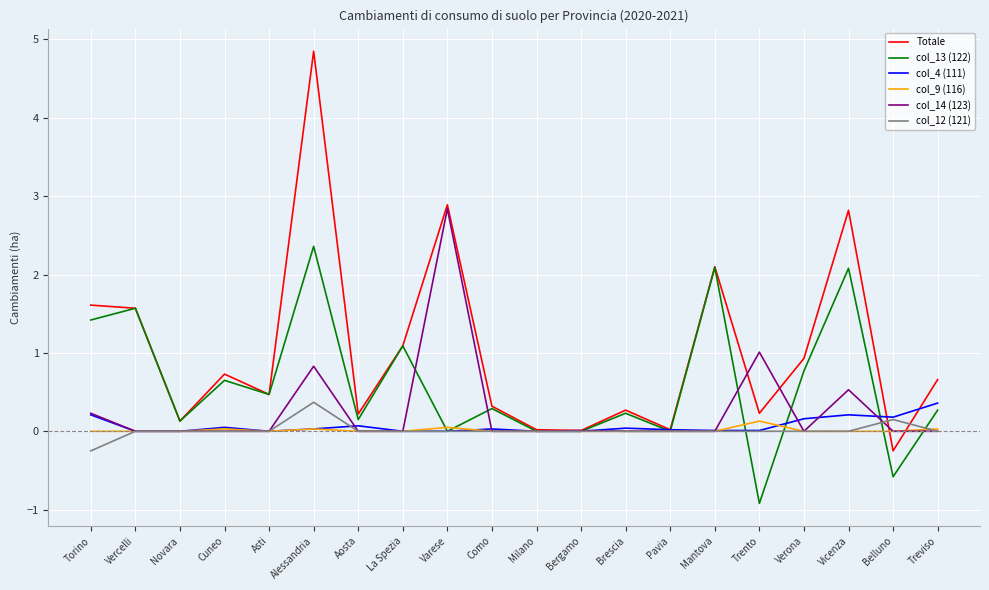

Which series has the largest total across all categories?

Totale